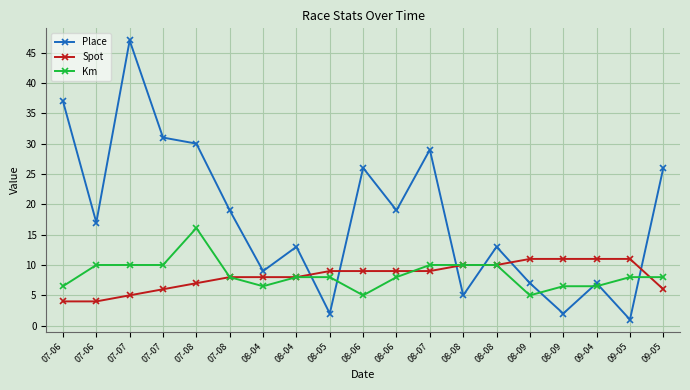

In Km, how many points are higher than both neighbors (excluding endpoints)?

1